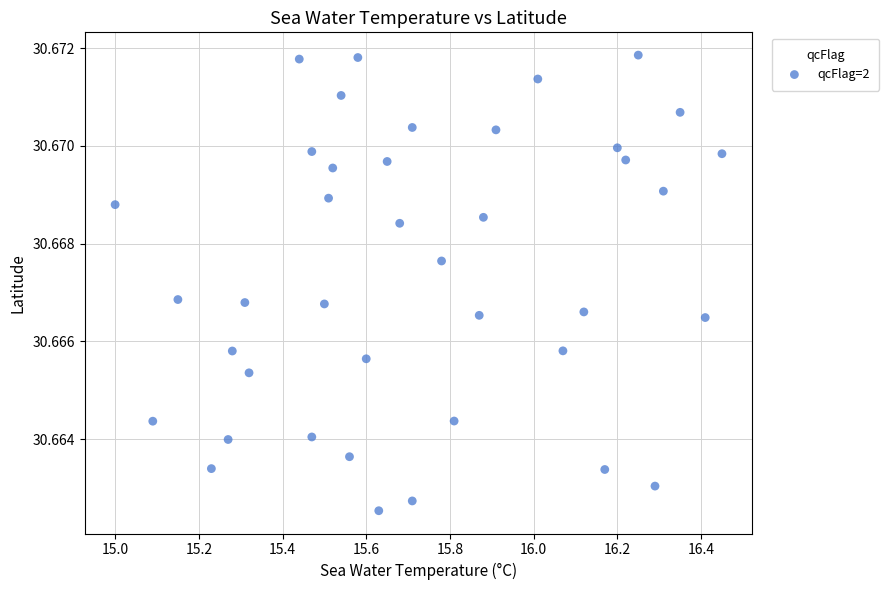

What is the range of X values (max minus min)?

1.4